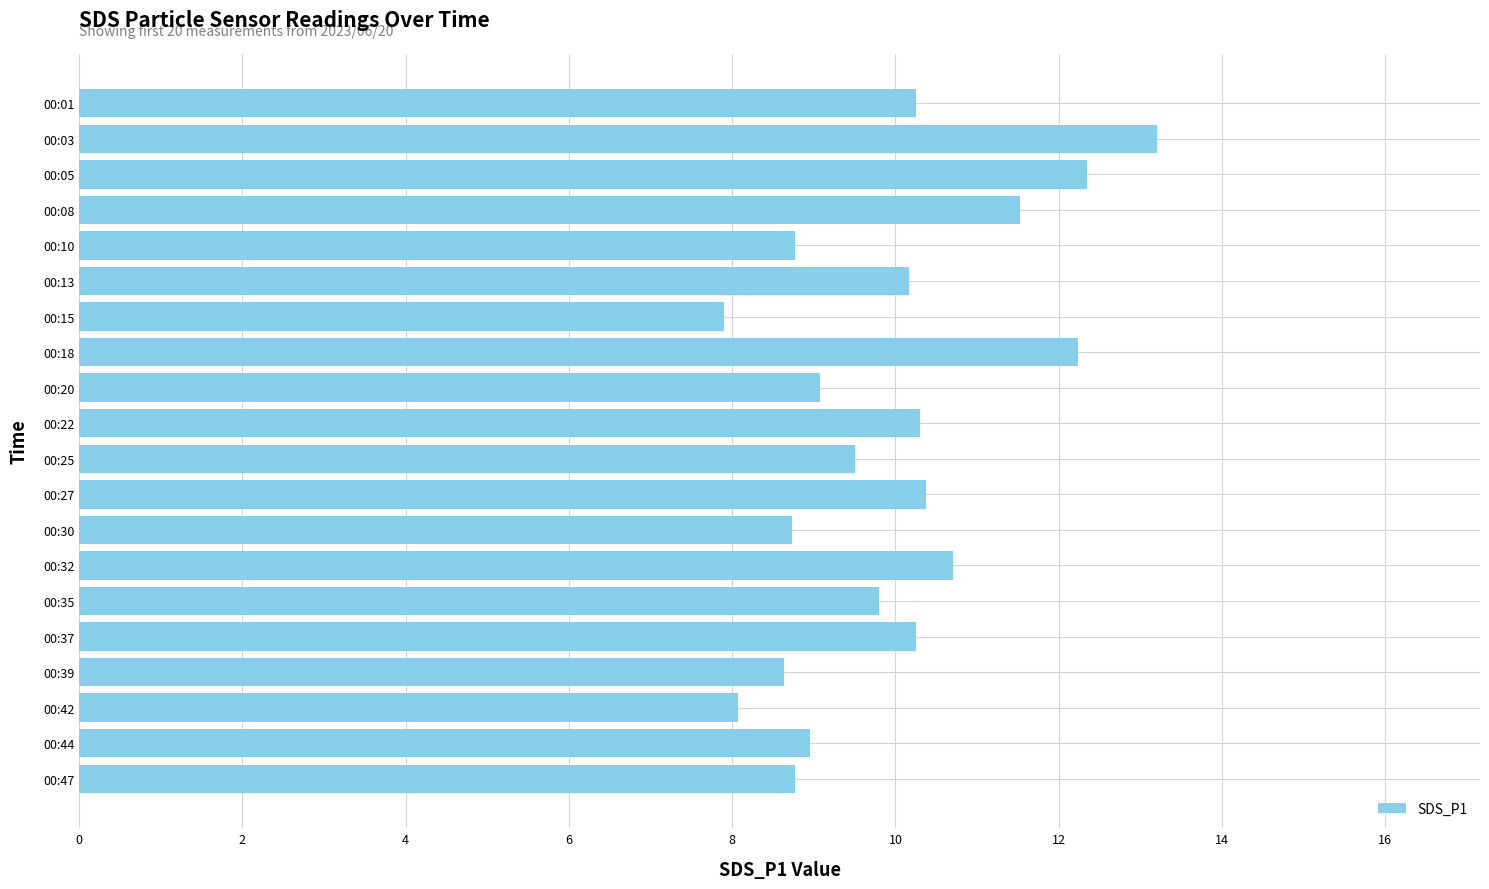

What is the difference between the maximum and minimum values?

5.3